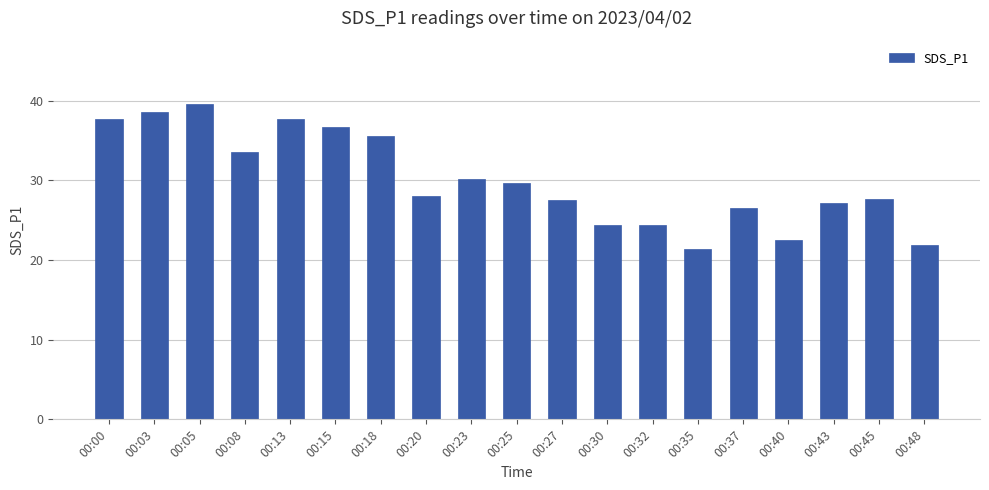

Read the value at 00:18.

35.6